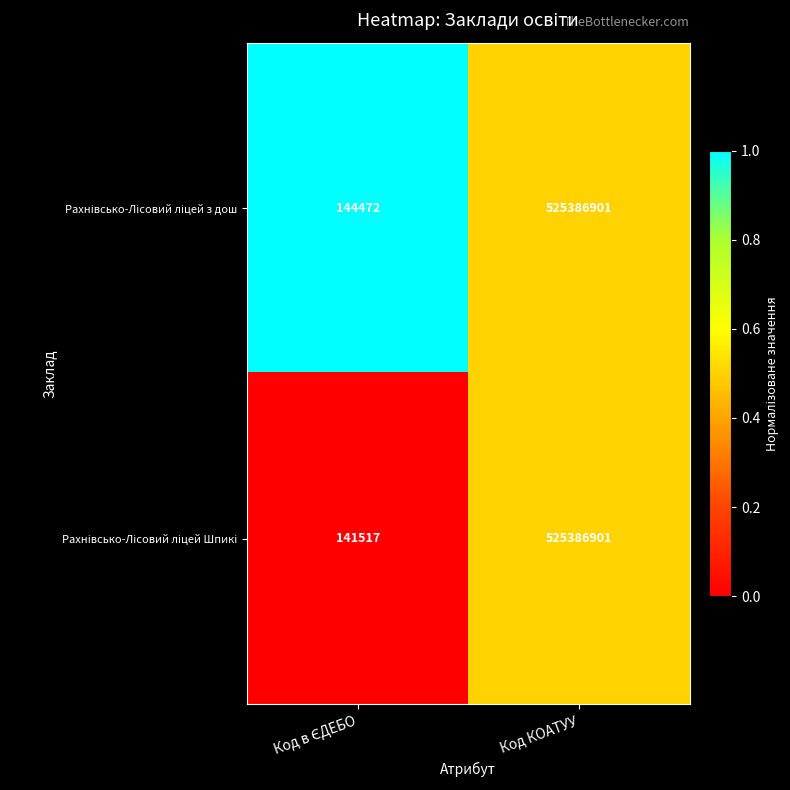

Which label corresponds to the largest value in the chart?

Код КОАТУУ